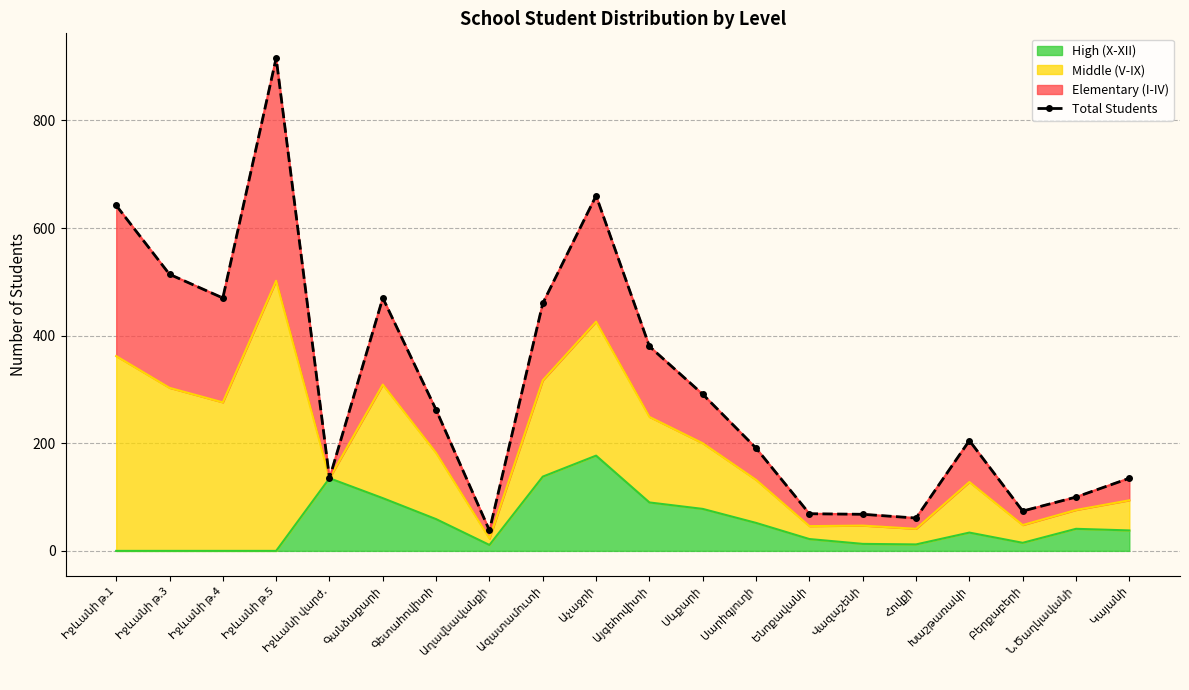

What is the value of the 6th point from the left?

470